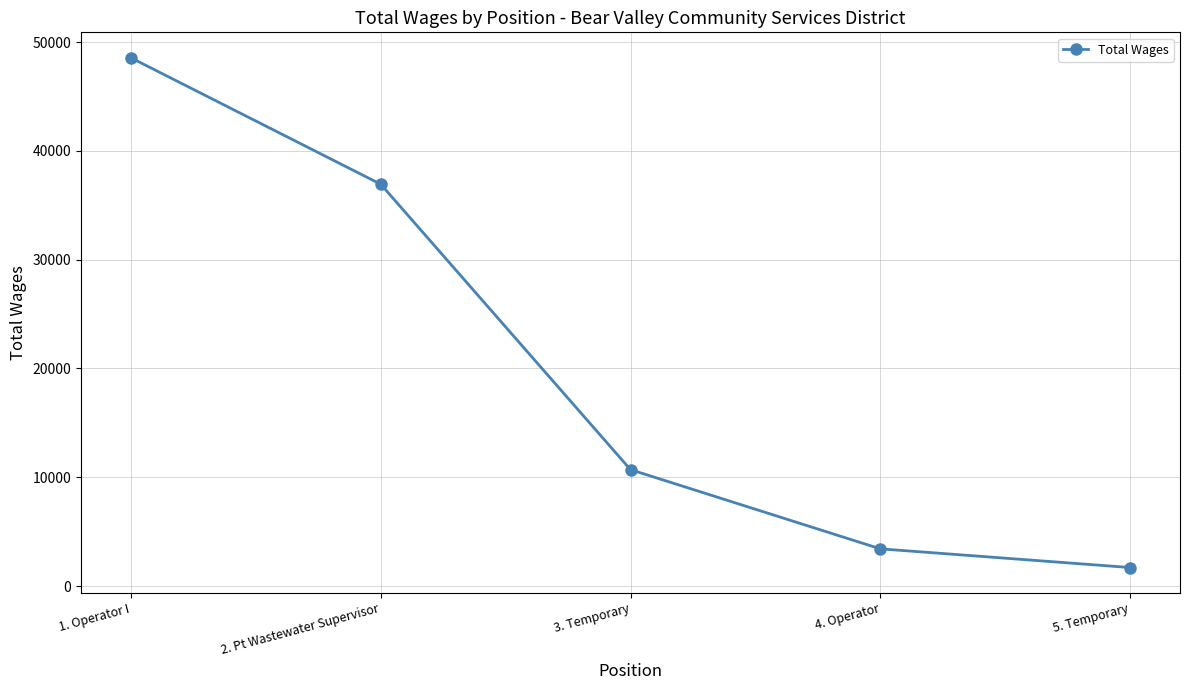

What is the difference between the values at 3. Temporary and 2. Pt Wastewater Supervisor?

26231